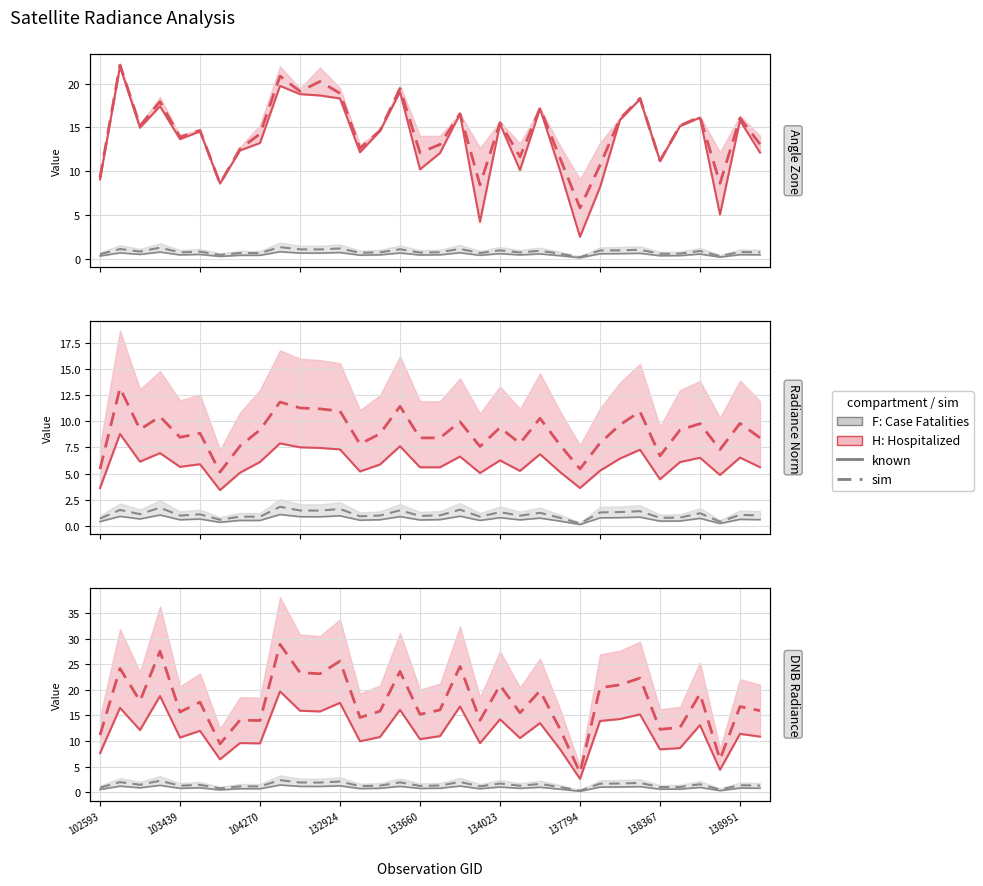

Is it true that dnbrad (sim) equals 1.7 at 26?

True